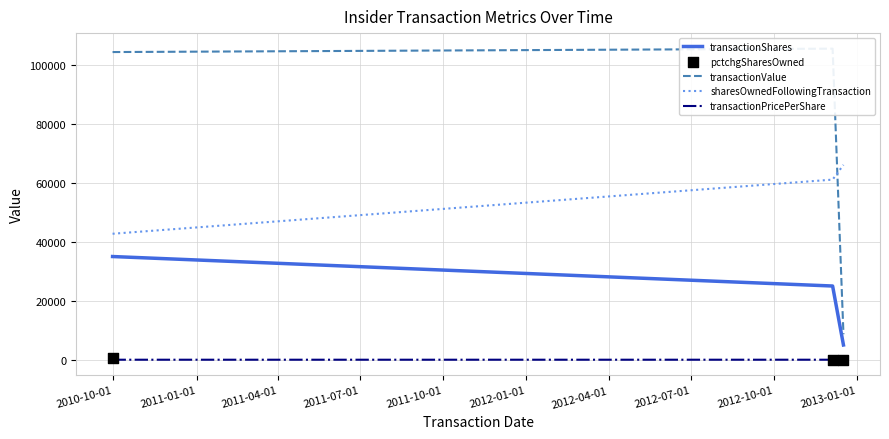

At how many categories does at least one series exceed 105312?

1